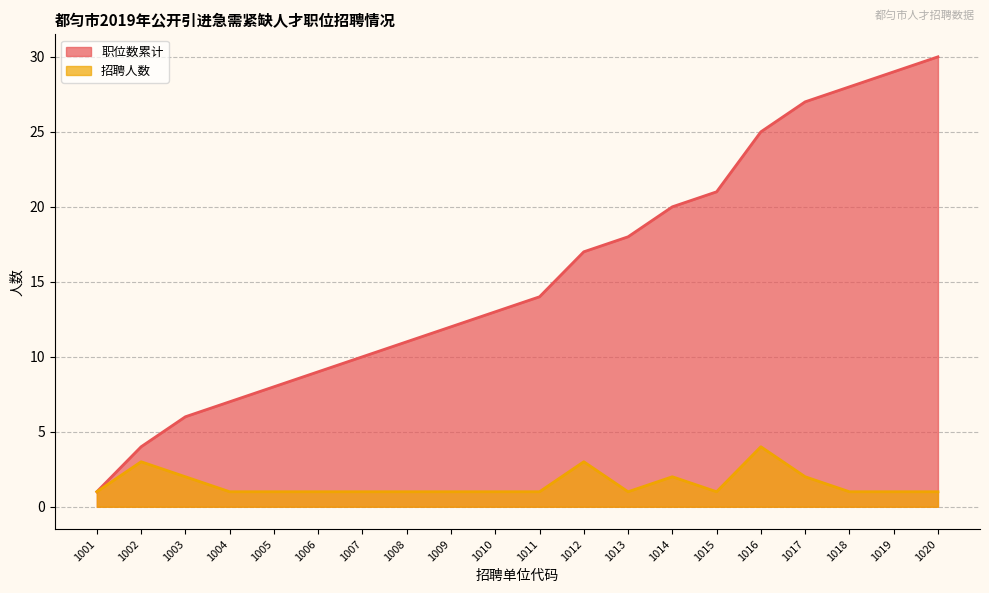

Is it true that 职位数累计 equals 10 at 1003?

False